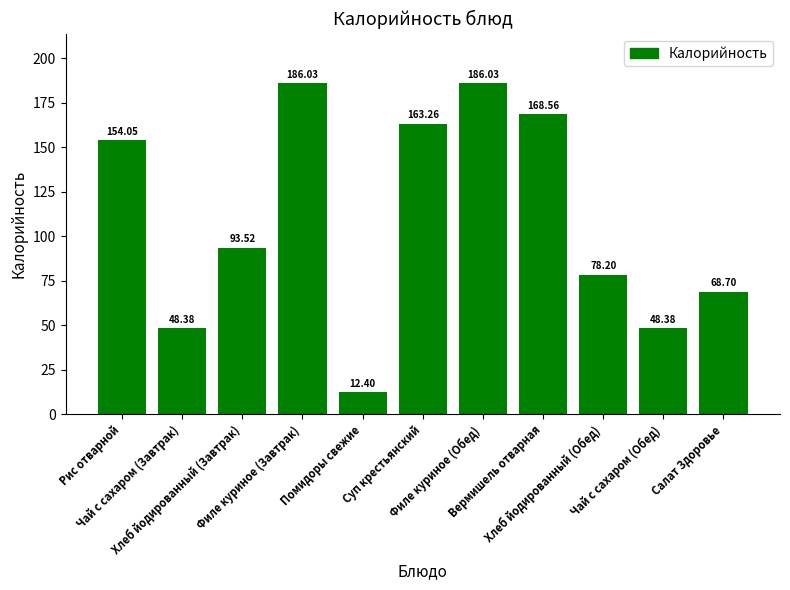

What is the sum of the values at Филе куриное (Завтрак) and Помидоры свежие?

198.4